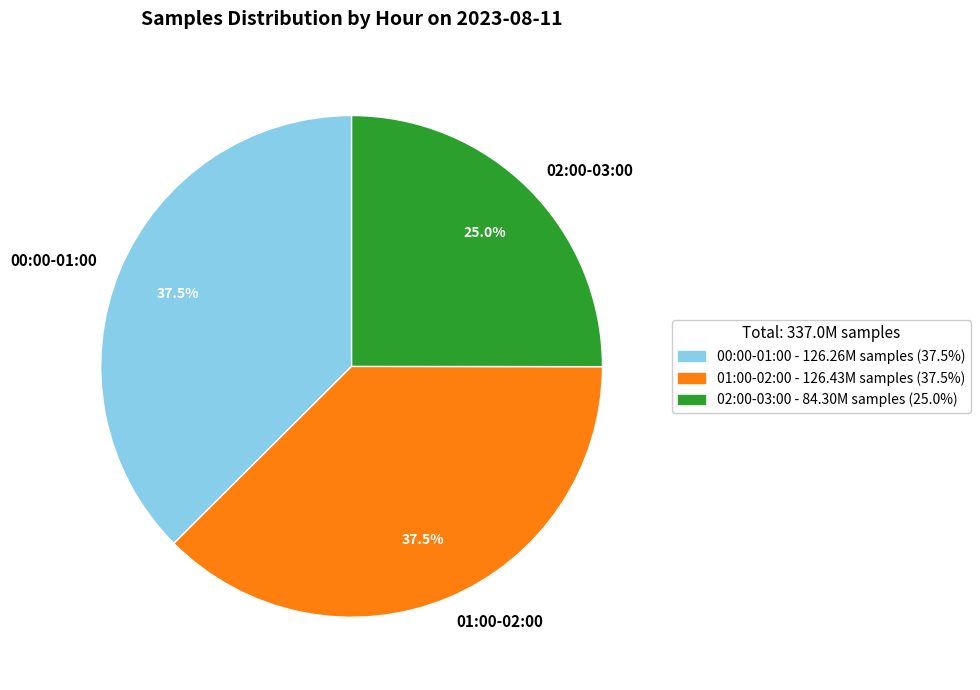

What is the ratio of the value at 01:00-02:00 to the value at 00:00-01:00?

1.0